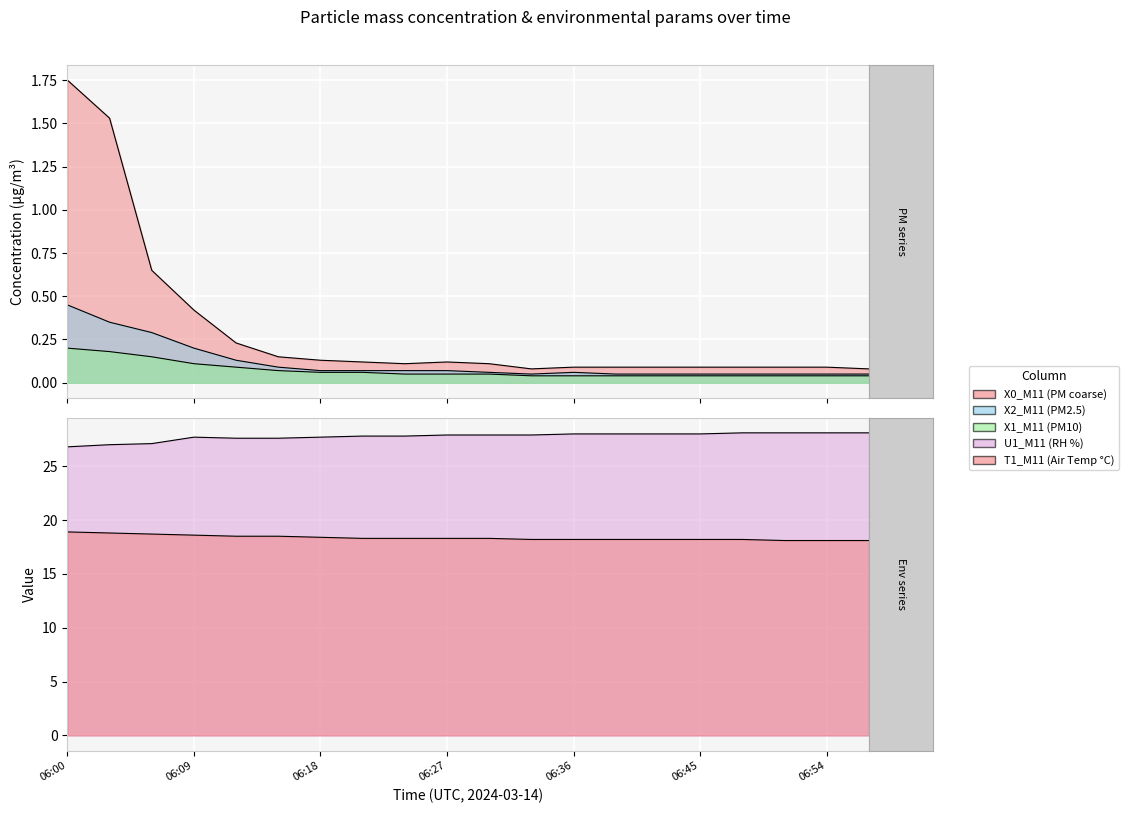

What is the value of the X1_M11 (PM10) point at the 5th from the left?

0.1